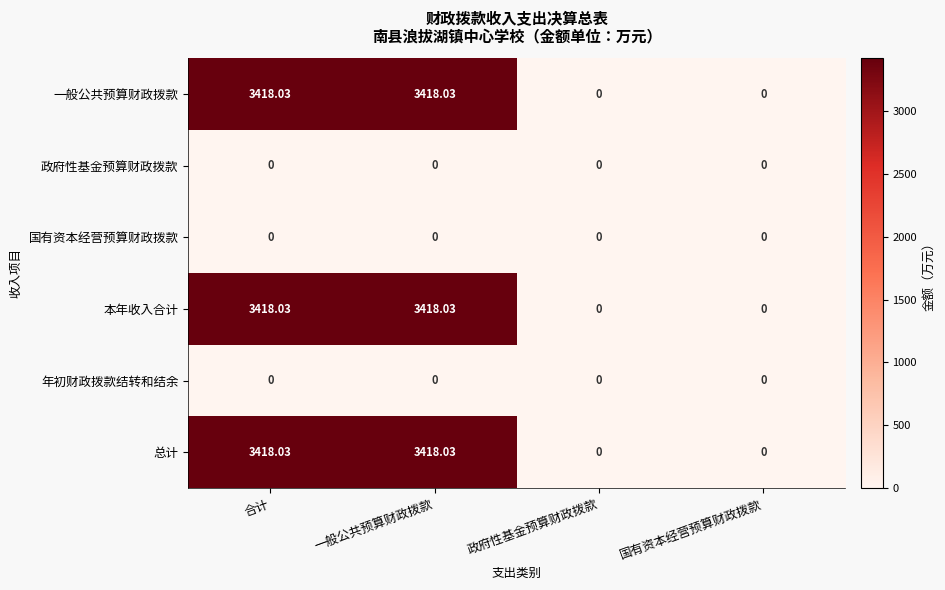

Is the value of 政府性基金预算财政拨款 at 政府性基金预算财政拨款 greater than the value of 本年收入合计 at 一般公共预算财政拨款?

No